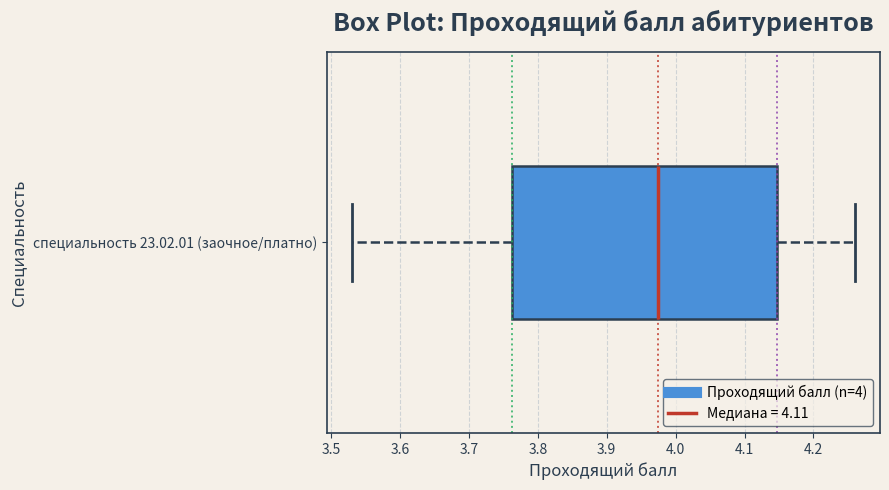

Read this box plot against the x-axis: the position of the median line, the range covered by the box, and the ends of both whiskers. The values are not printed on the chart, so give them approximately, as read against the axis.

median 3.98, box 3.76 to 4.15, whiskers 3.53 to 4.26